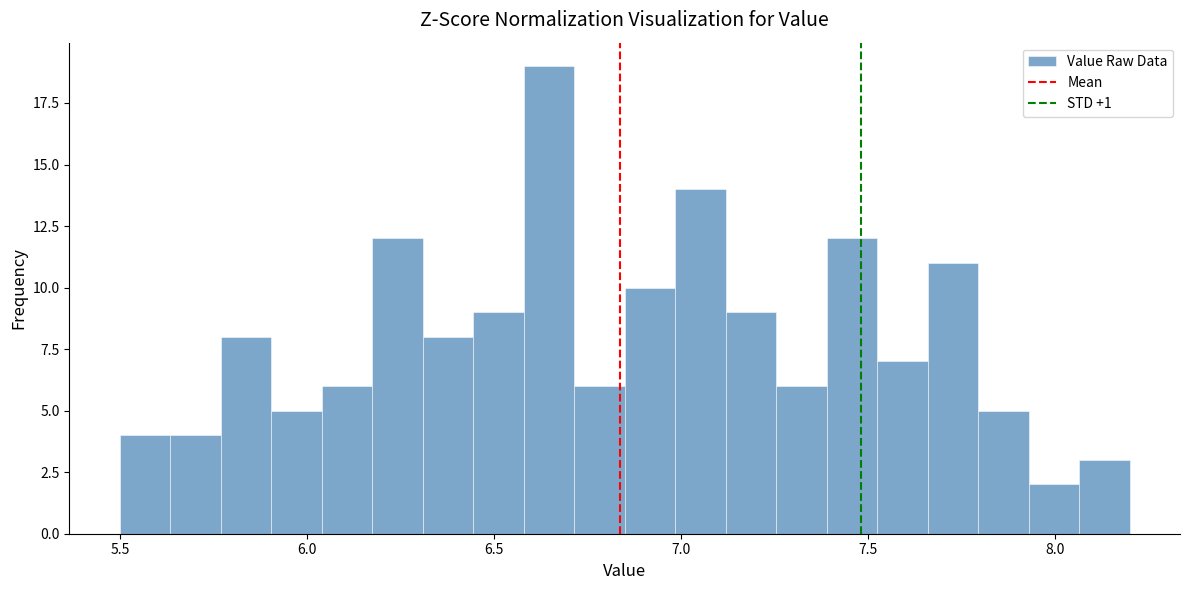

Around what value on the x-axis is the tallest bar? Give the approximate position of its centre, as read against the axis.

6.65